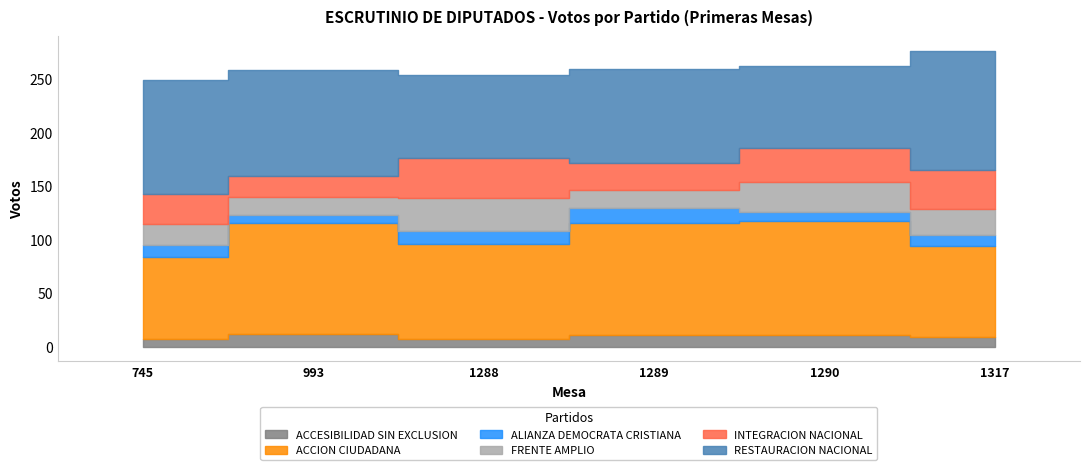

Which has a higher value, 745 or 1289?

1289